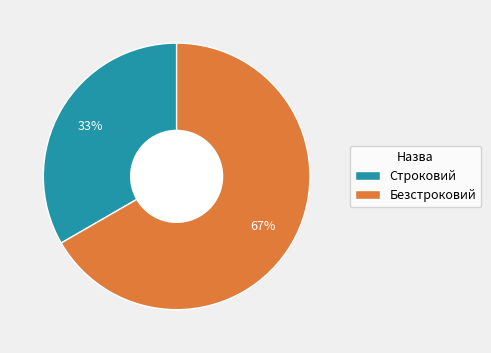

What percentage is the Строковий slice, to the nearest percent?

33%